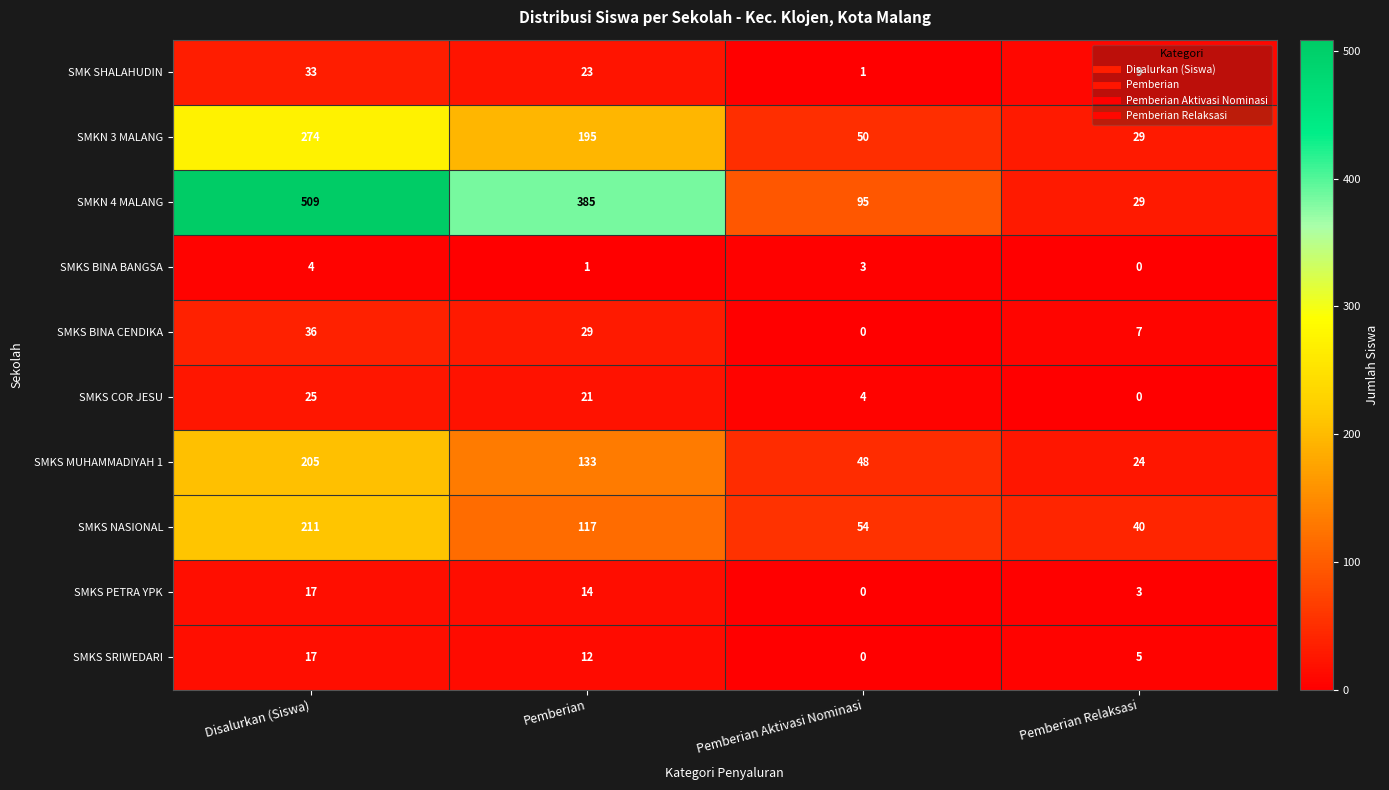

What is the spread (max minus min) of values at Pemberian Relaksasi?

40